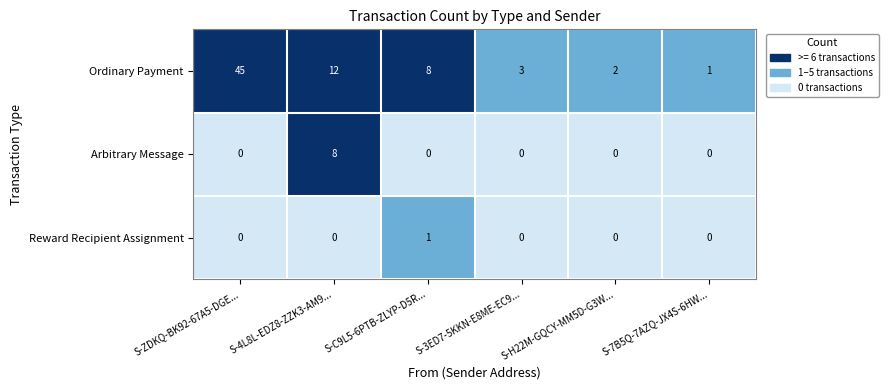

The value of Arbitrary Message at S-ZDKQ-BK92-67A5-DGE... is 0. True or false?

True